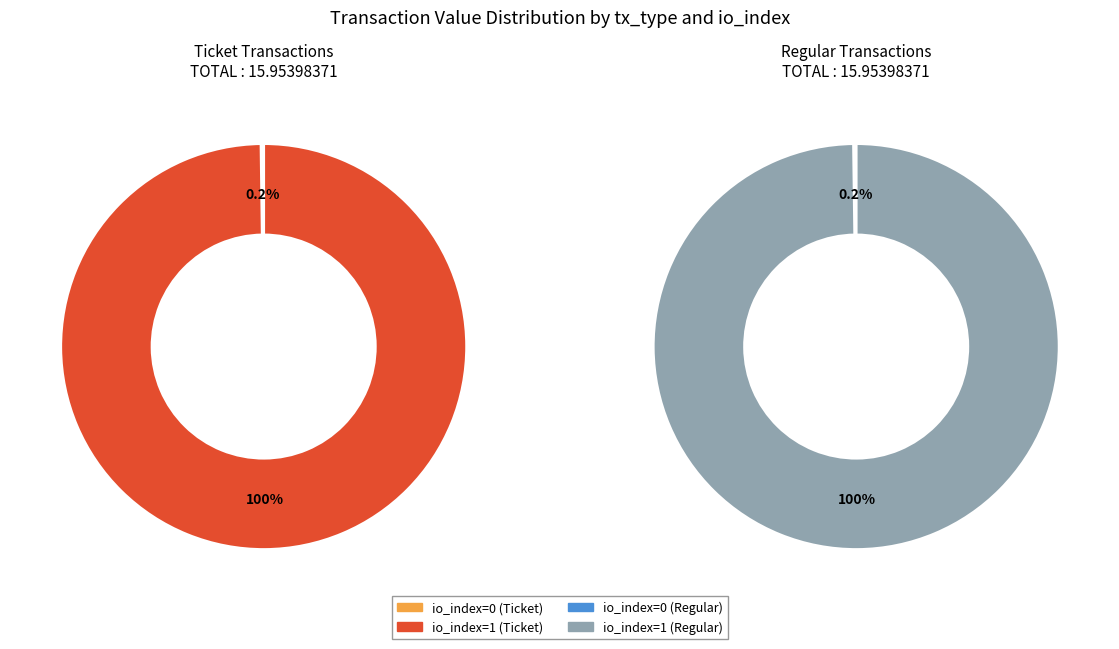

Which slice is the largest?

io_index=1